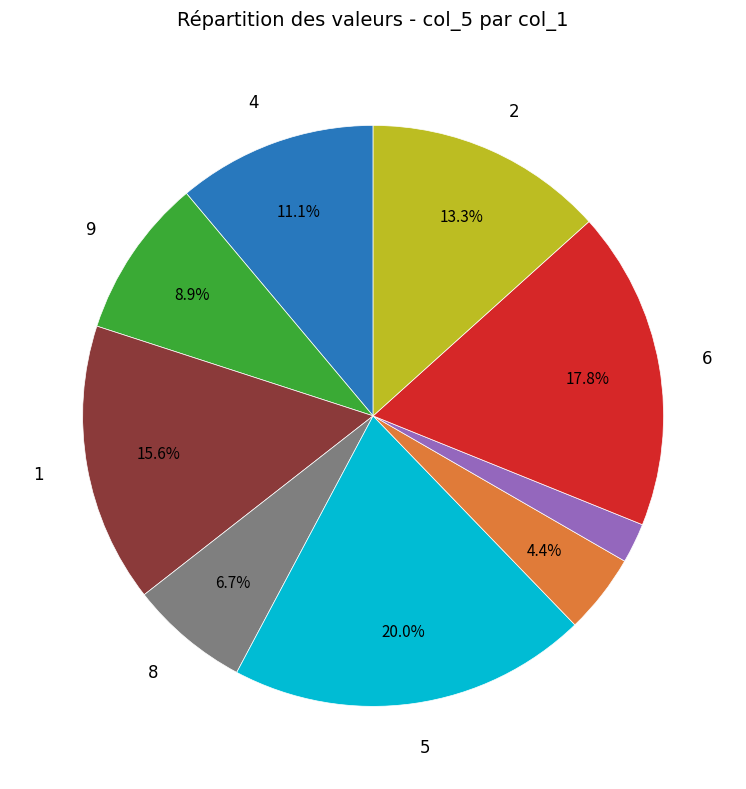

Does any single category account for the majority?

No